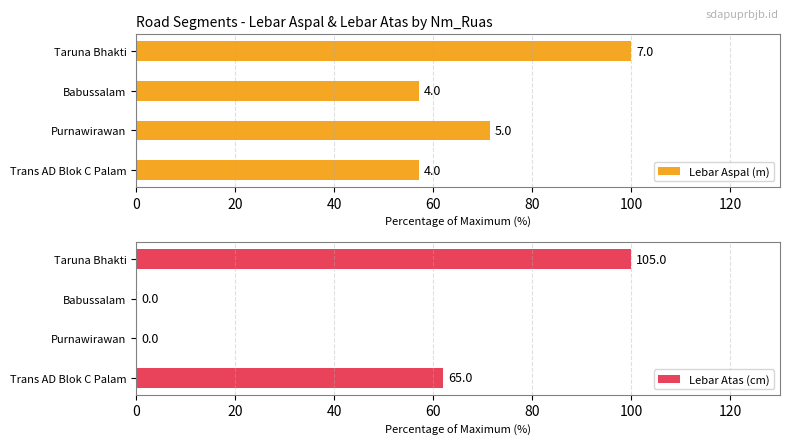

Count the number of data series in this chart.

2